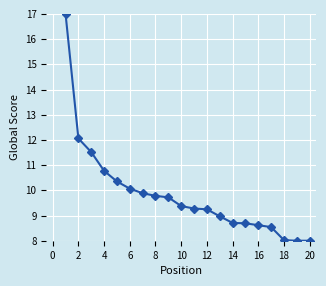

What is the minimum value shown in the chart?

8.0